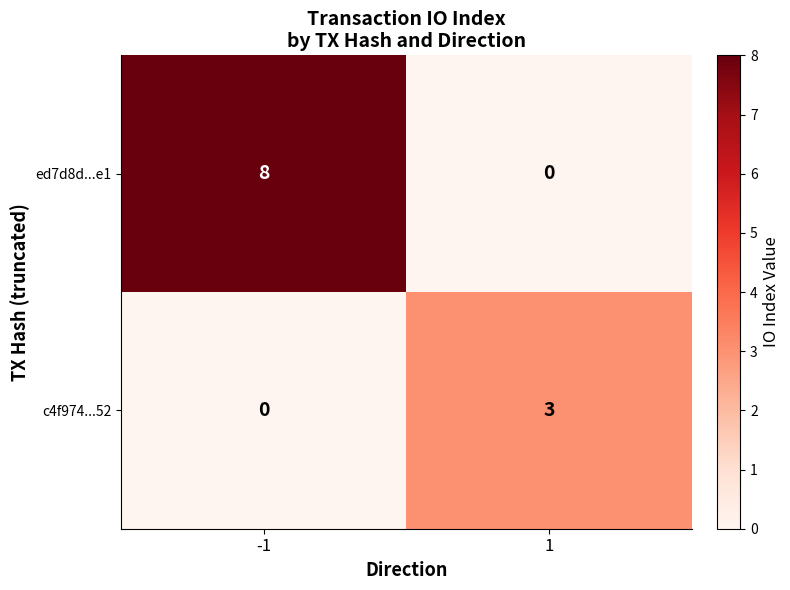

Reading left to right, list all the values displayed in this chart.

ed7d8d...e1: 8	0
c4f974...52: 0	3